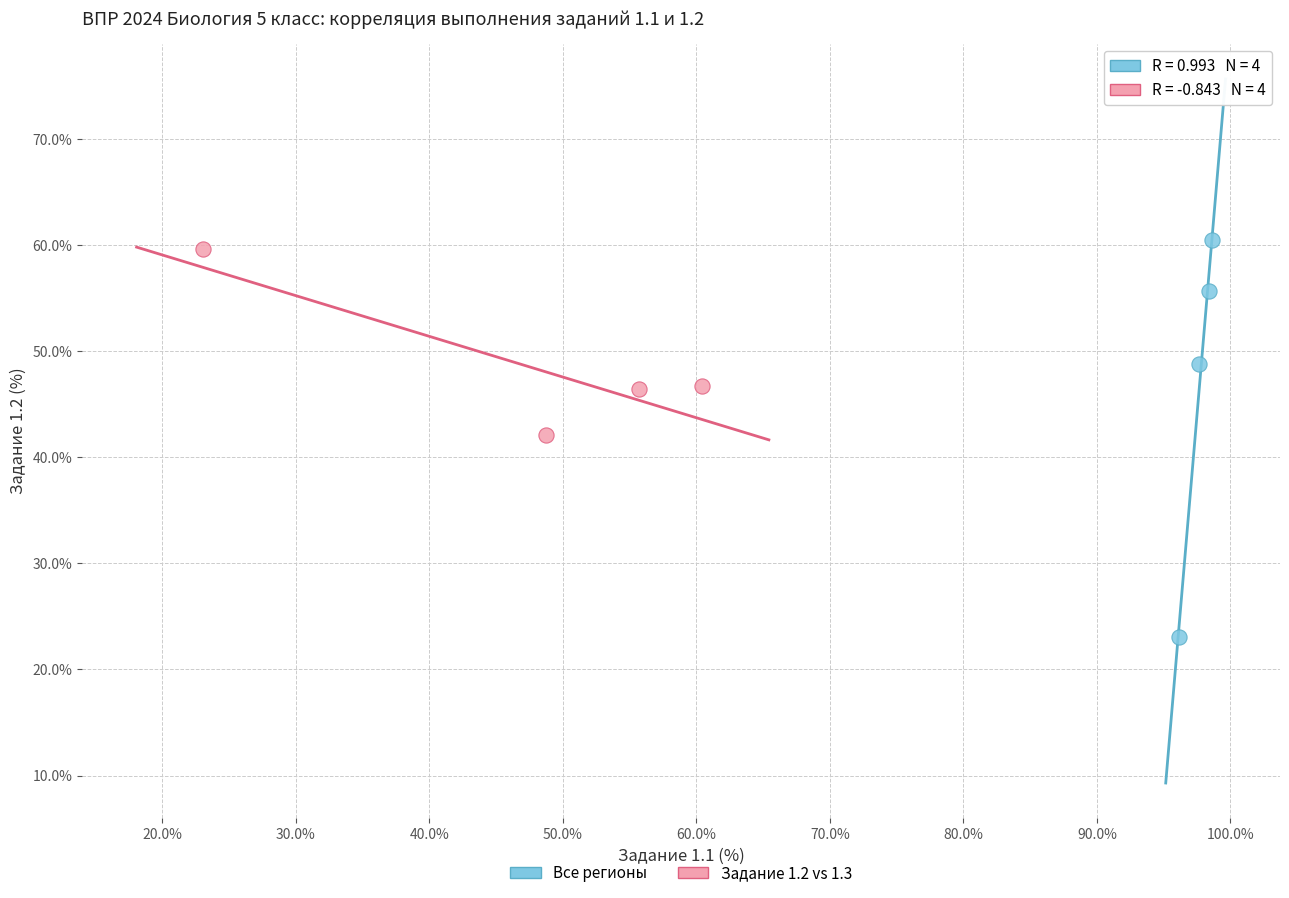

Which series has the largest Y range (max minus min)?

Все регионы